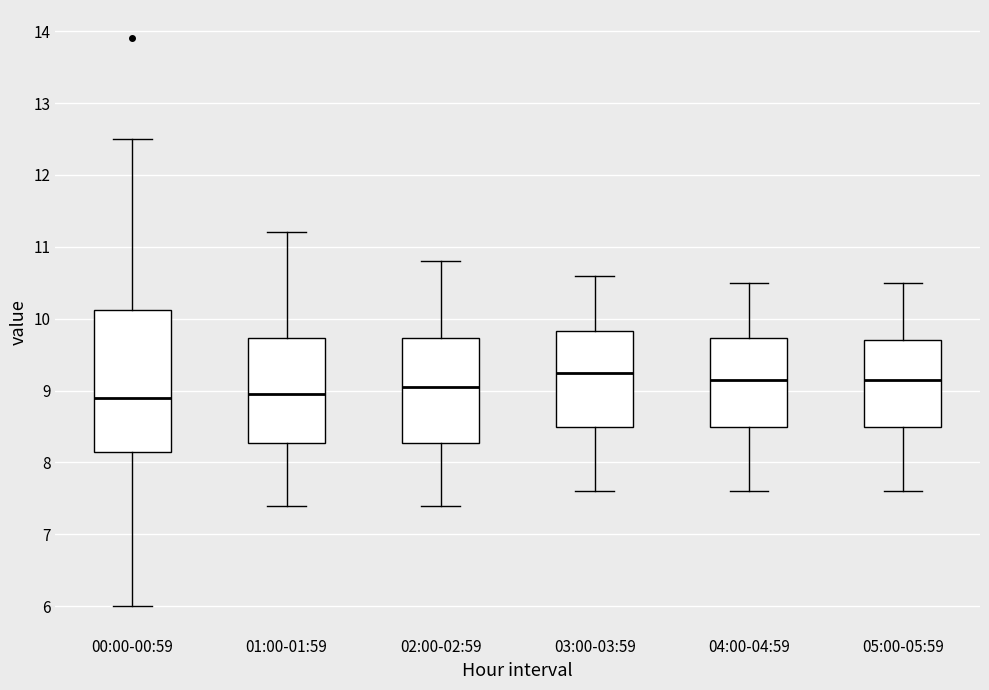

Reading left to right, transcribe this box plot: for each box, give where its median line is, the range the box spans, and where its two whiskers end, as read against the y-axis. The values are not printed on the chart, so give them approximately, as read against the axis.

00:00-00:59: median 8.9, box 8.2 to 10.1, whiskers 6.0 to 12.5
01:00-01:59: median 9.0, box 8.3 to 9.7, whiskers 7.4 to 11.2
02:00-02:59: median 9.1, box 8.3 to 9.7, whiskers 7.4 to 10.8
03:00-03:59: median 9.3, box 8.5 to 9.8, whiskers 7.6 to 10.6
04:00-04:59: median 9.2, box 8.5 to 9.7, whiskers 7.6 to 10.5
05:00-05:59: median 9.2, box 8.5 to 9.7, whiskers 7.6 to 10.5